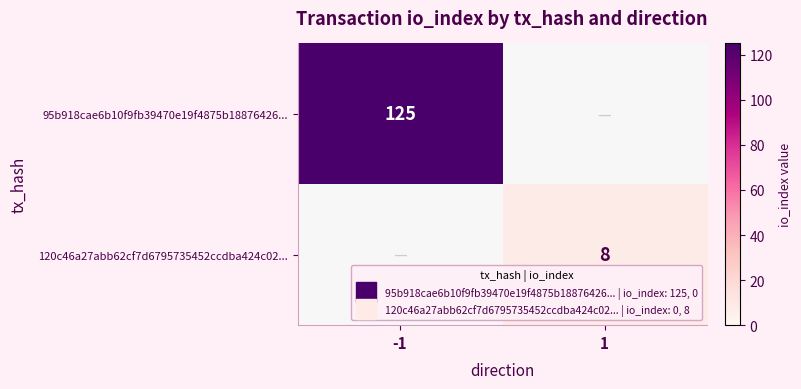

The 95b918cae6b10f9fb39470e19f4875b18876426... series shows 45.4 at -1. True or false?

False